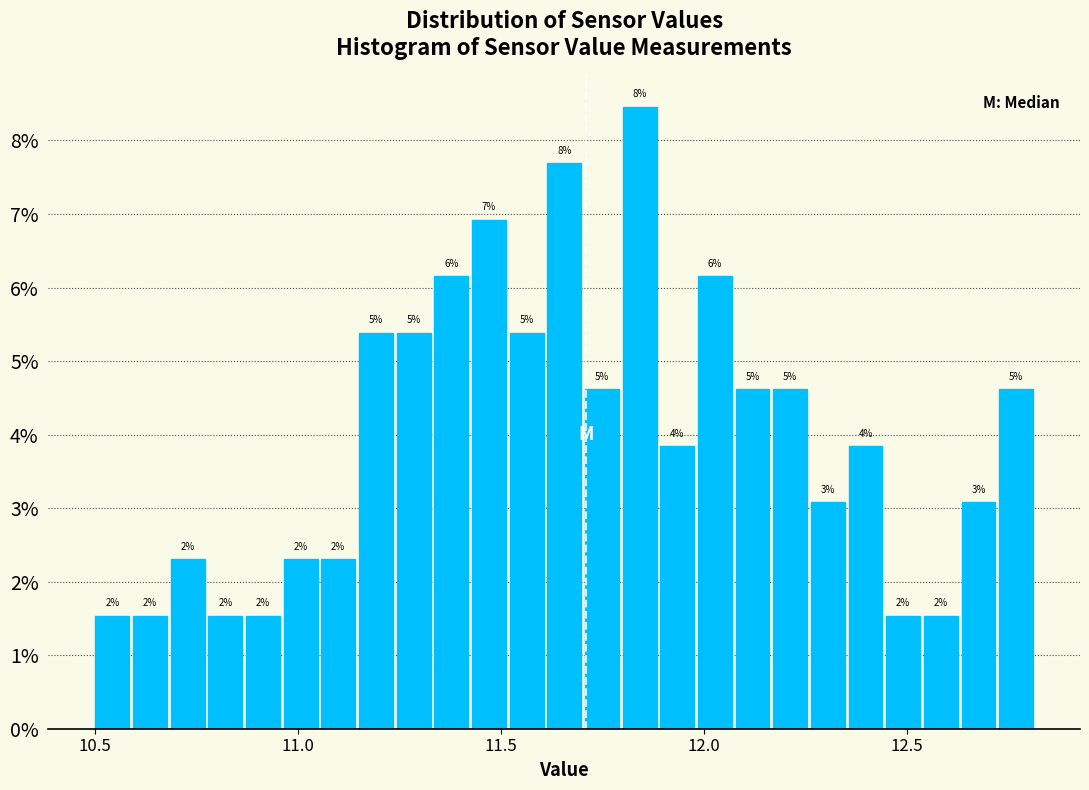

Read against the x-axis, roughly where is the centre of the tallest bar?

11.85